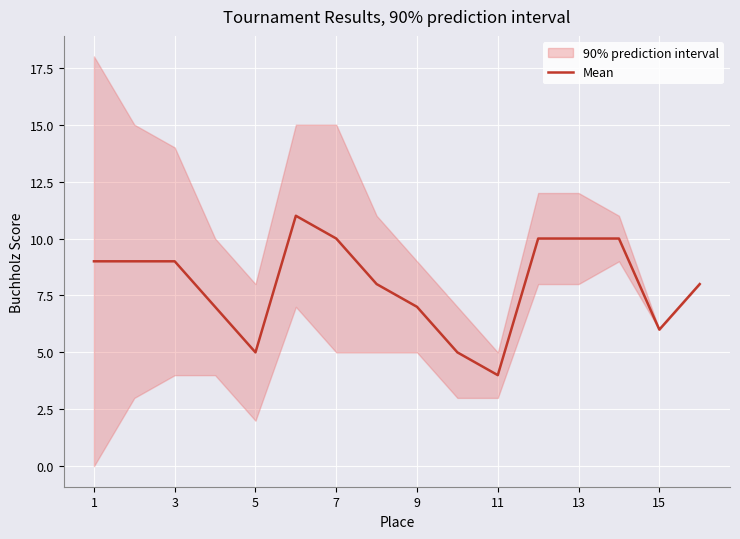

How many values are below 9?

8